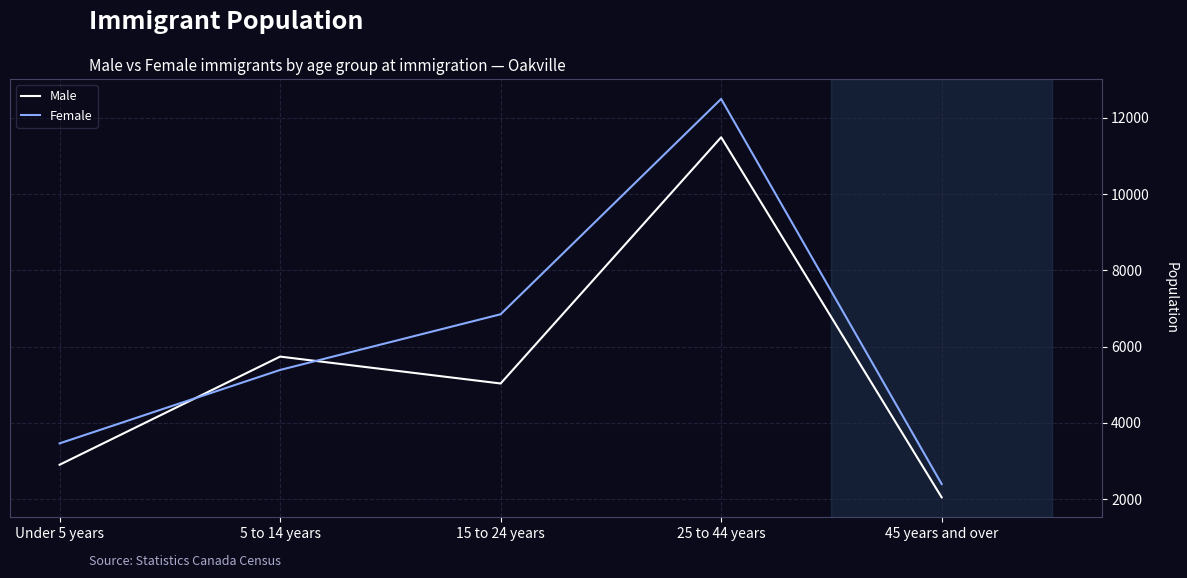

Is it true that Male equals 2801 at 45 years and over?

False